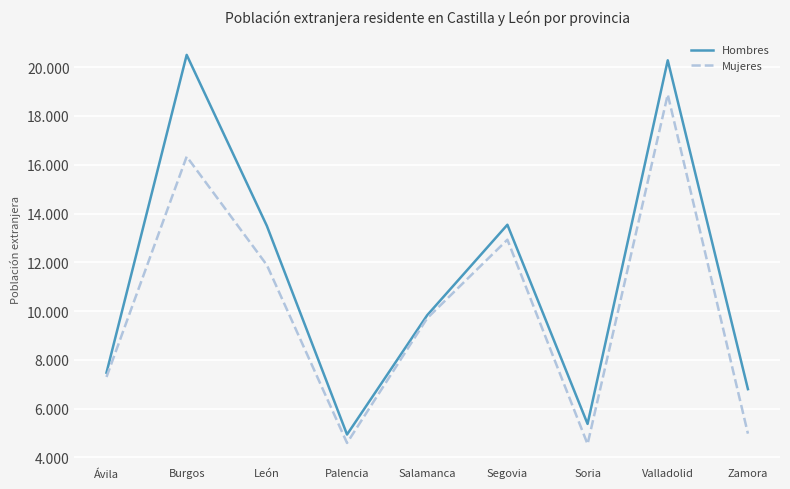

List the labels in order of Hombres value, largest first.

Burgos, Valladolid, Segovia, León, Salamanca, Ávila, Zamora, Soria, Palencia